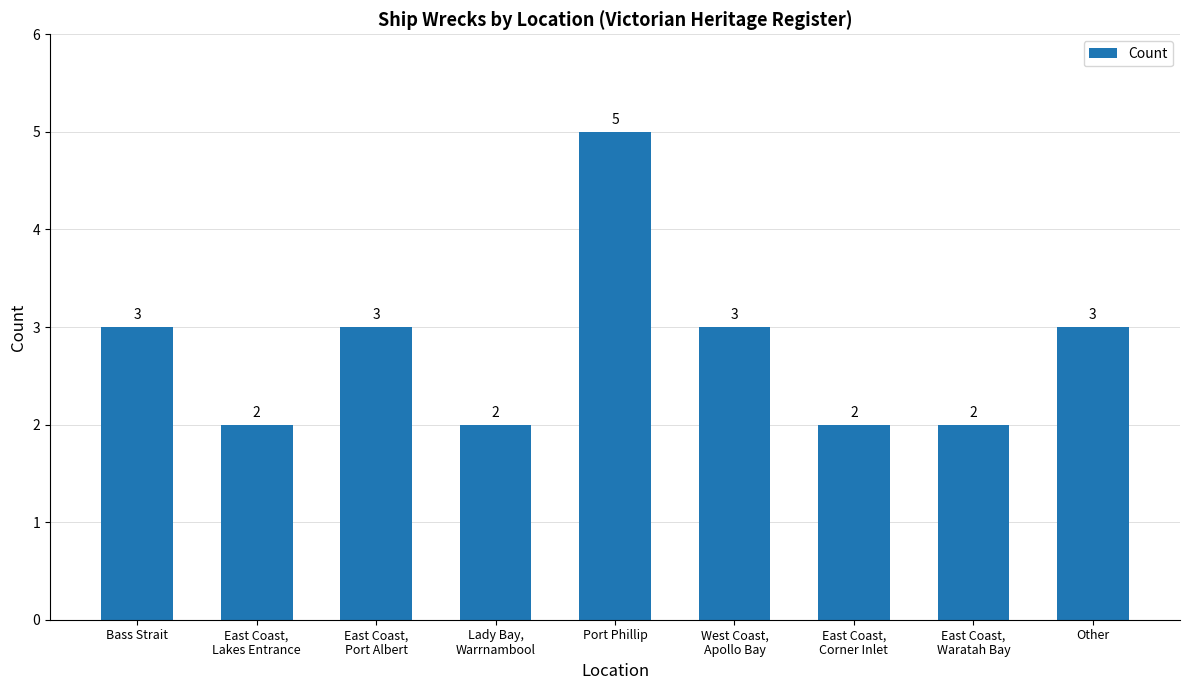

What is the label of the 3rd bar from the left?

East Coast,
Port Albert